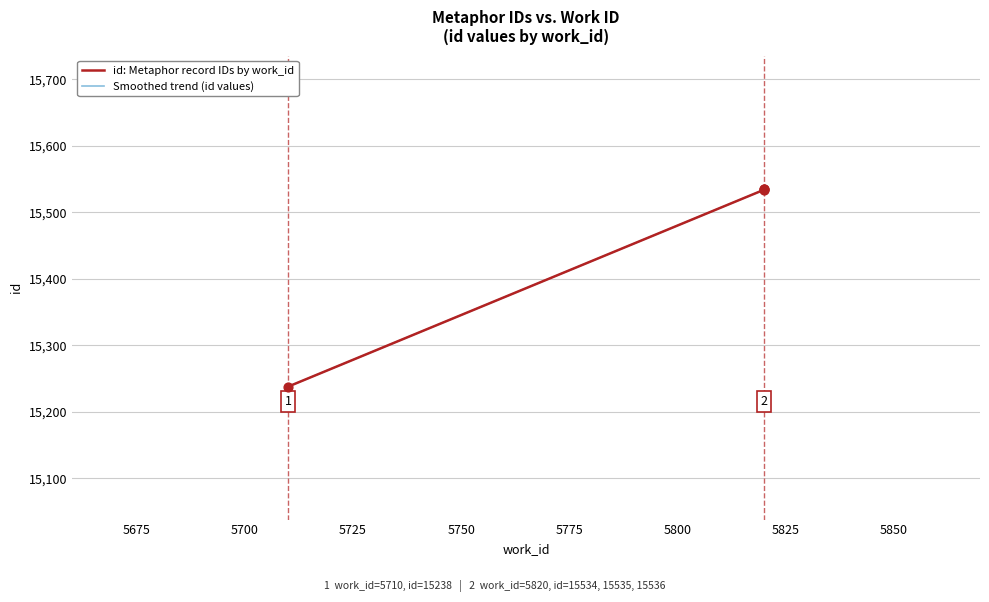

Which has a higher value, 5710 or 5820?

5820